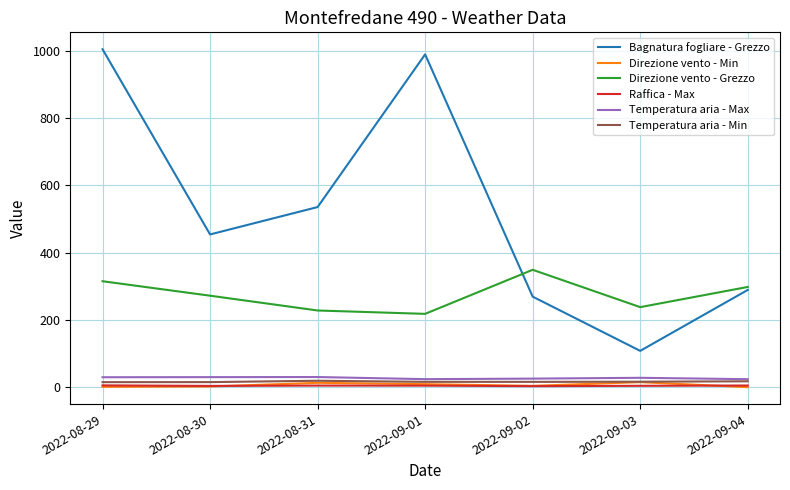

What is the difference between the Direzione vento - Grezzo values at 2022-08-30 and 2022-08-29?

43.0